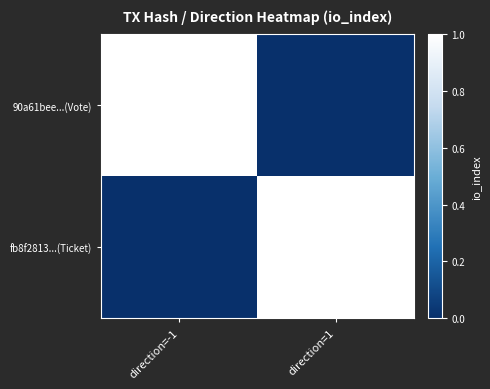

How many series are shown in this chart?

2